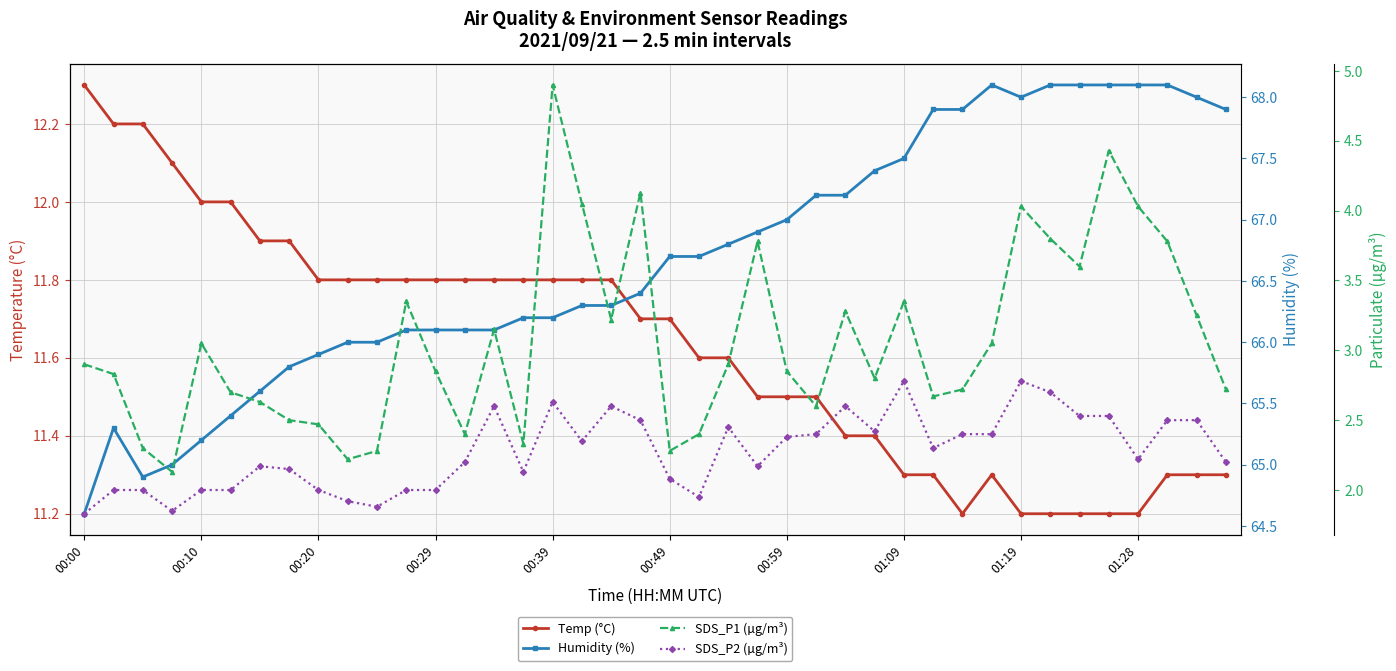

True or false: Humidity (%) and SDS_P2 (µg/m³) intersect in this chart.

False